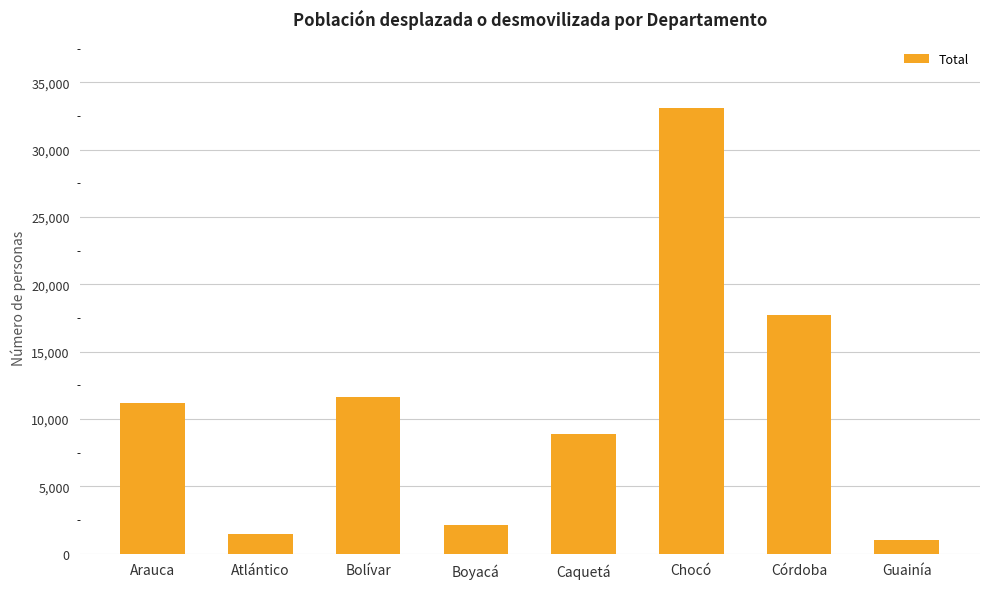

How many data points are less than 11205?

4